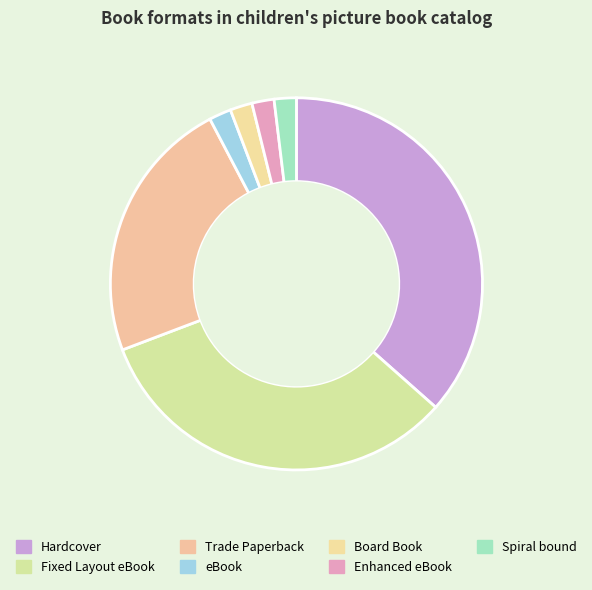

To the nearest percent, what is the average slice percentage?

14%